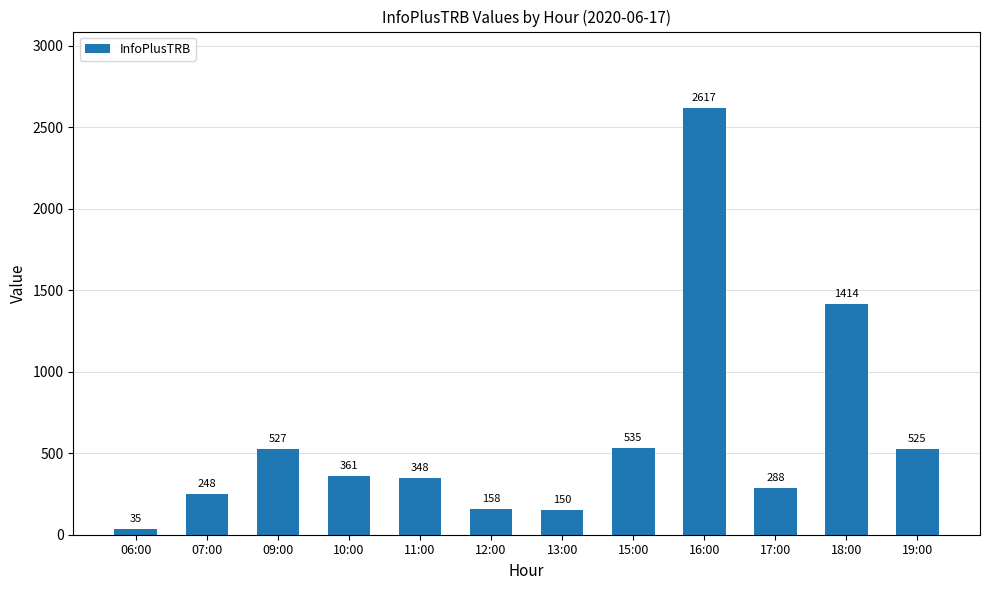

List the labels in order of value, smallest first.

06:00, 13:00, 12:00, 07:00, 17:00, 11:00, 10:00, 19:00, 09:00, 15:00, 18:00, 16:00